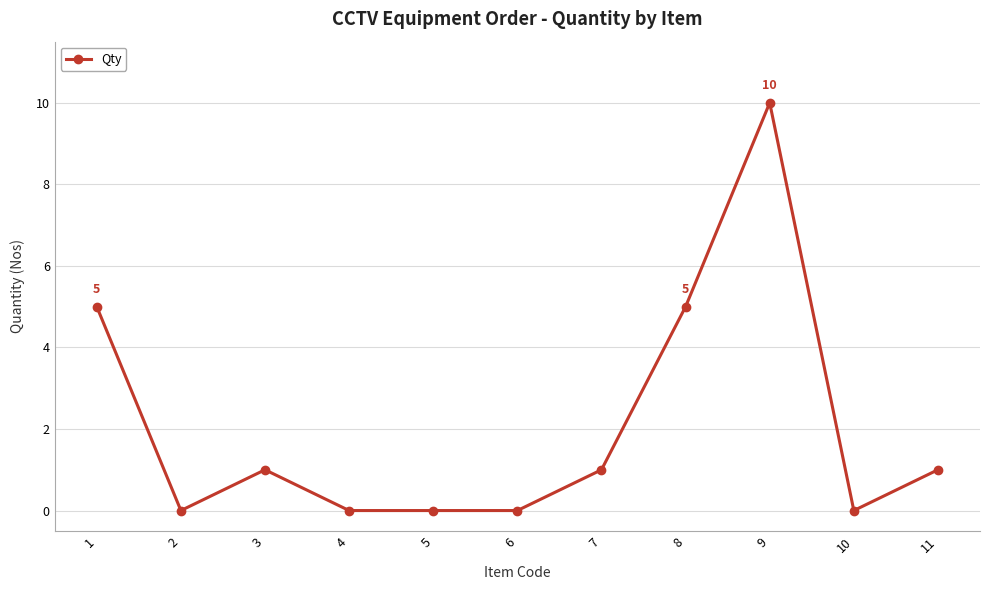

What is the average value?

2